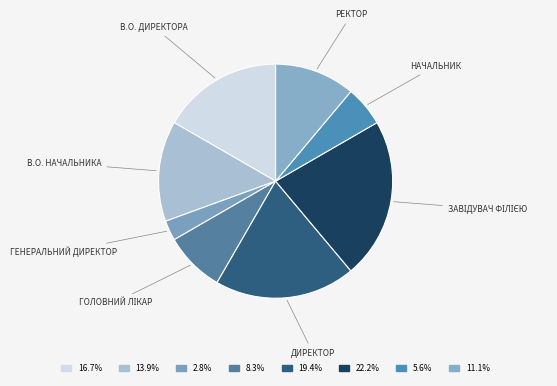

How many segments does this pie chart have?

8